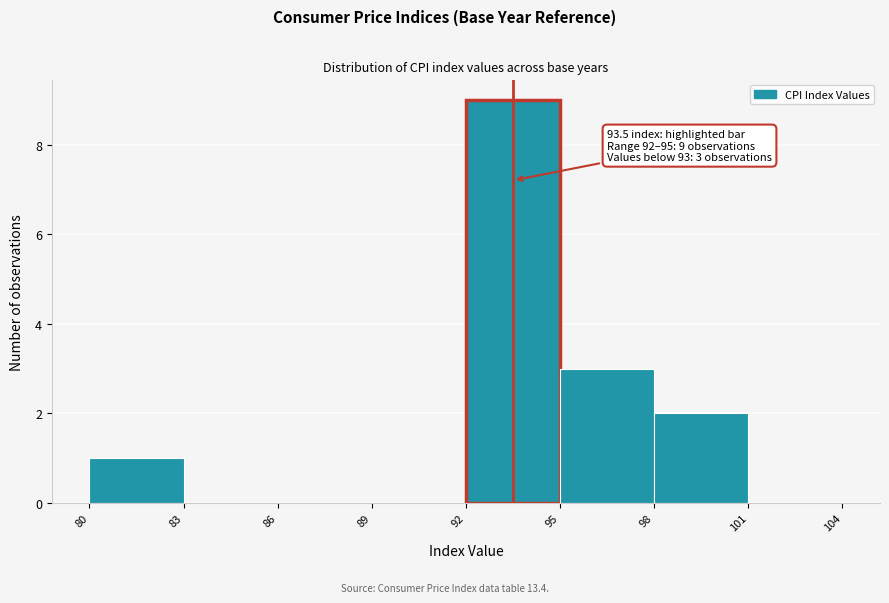

Which range on the x-axis has the tallest bar?

92 to 95